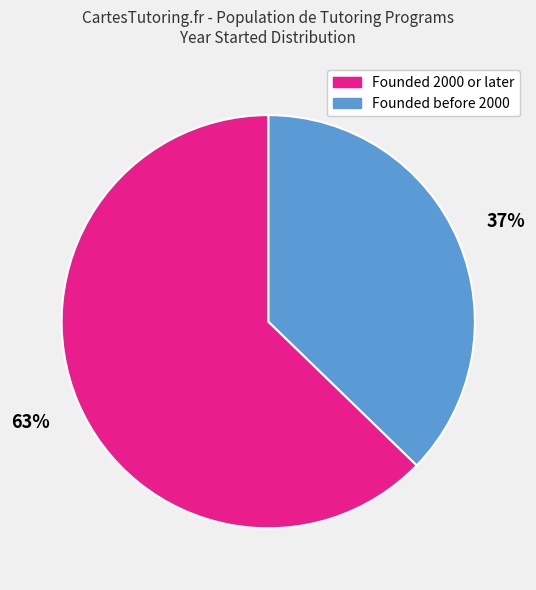

To the nearest percent, what is the difference between the largest and smallest slice percentages?

26%